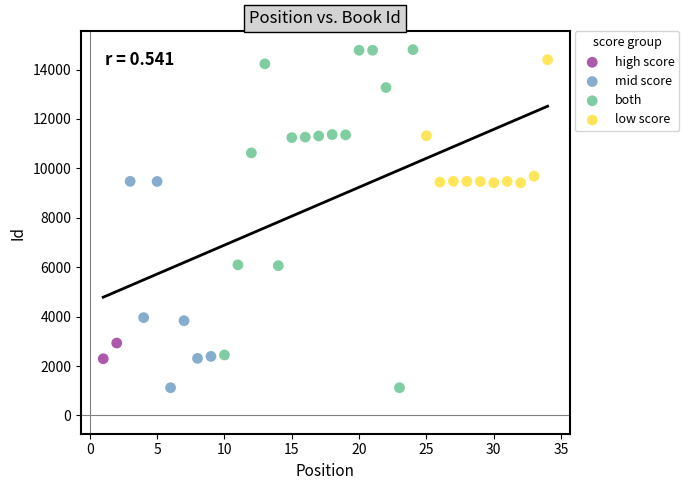

Which series contains the highest Y value?

both